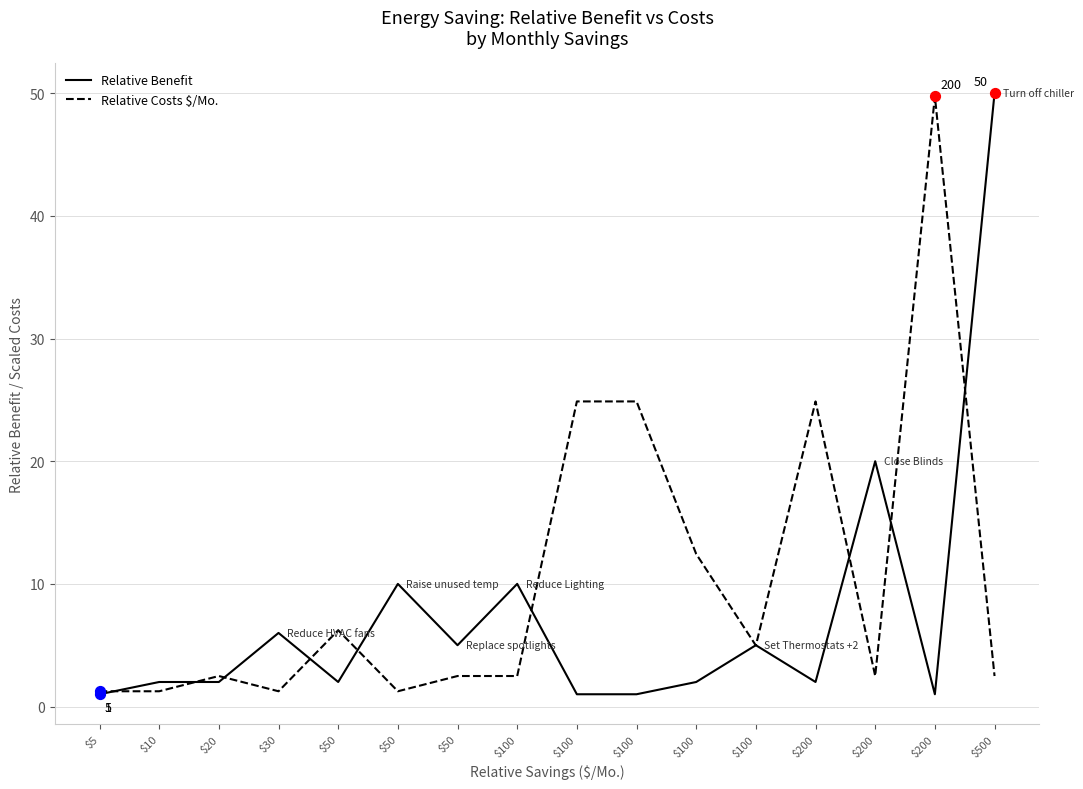

What is the total value across all series at $5?

2.2